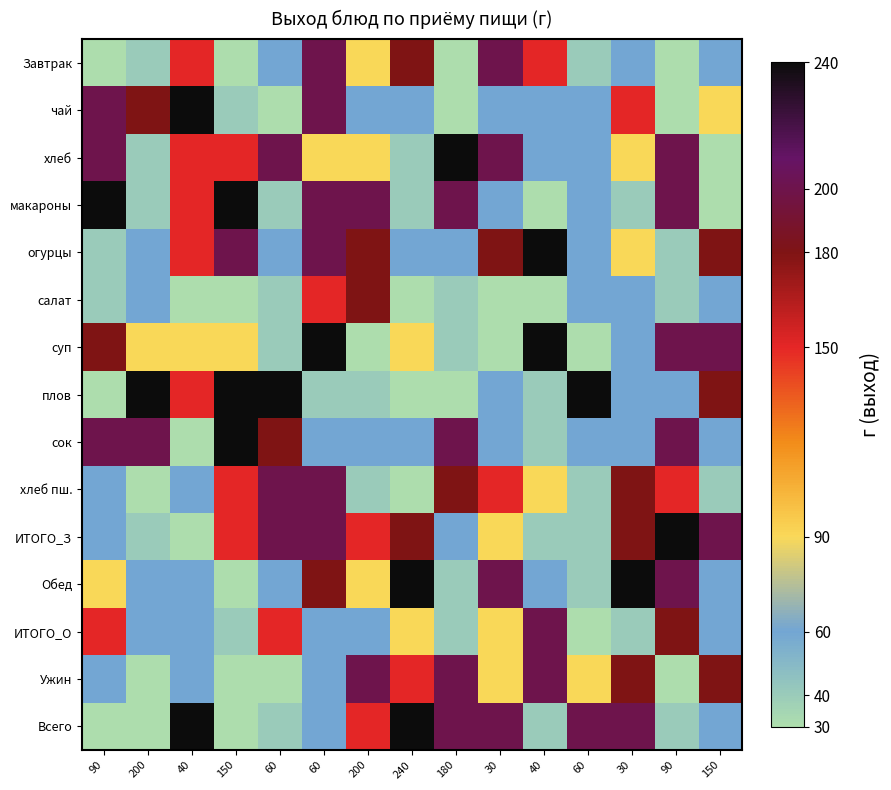

At which category is the sum across all series the highest?

60